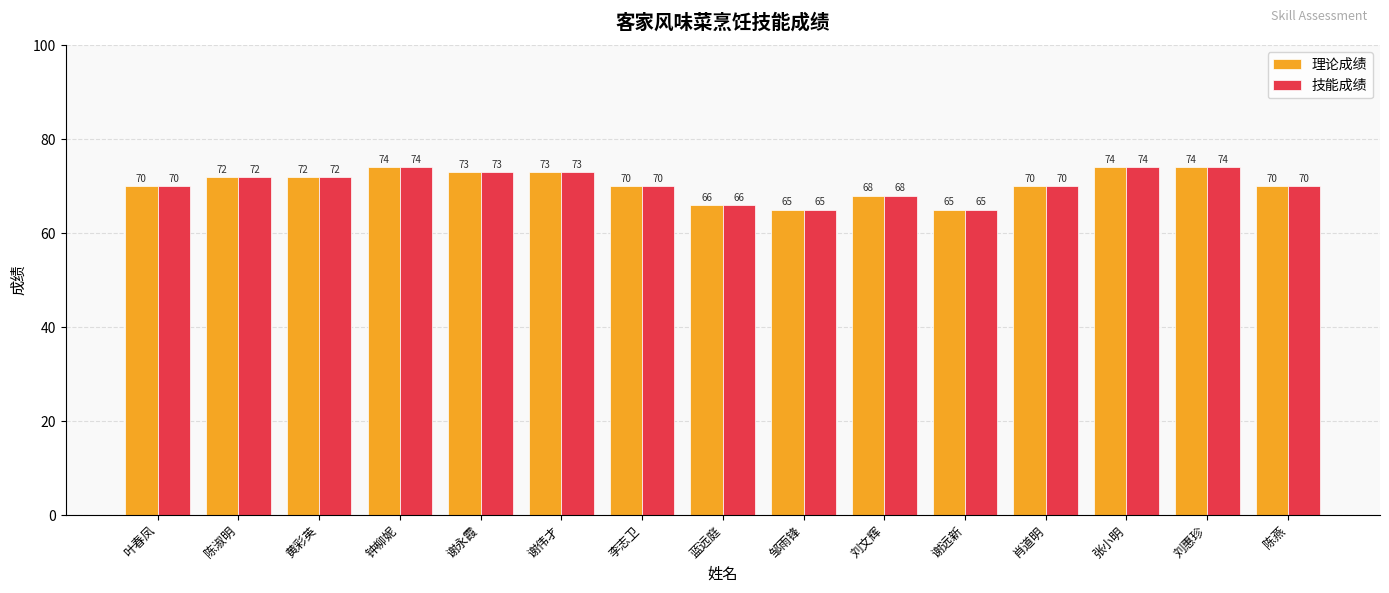

Reading right to left, what are all the values shown in this chart?

理论成绩: 70	74	74	70	65	68	65	66	70	73	73	74	72	72	70
技能成绩: 70	74	74	70	65	68	65	66	70	73	73	74	72	72	70